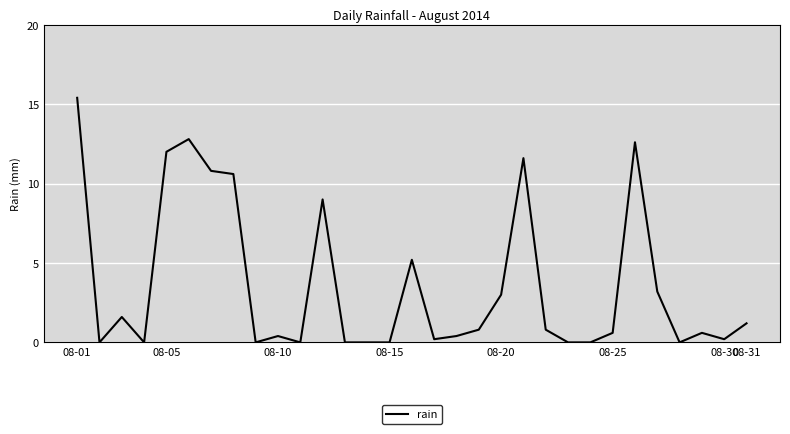

What is the difference between the maximum and minimum values?

15.4